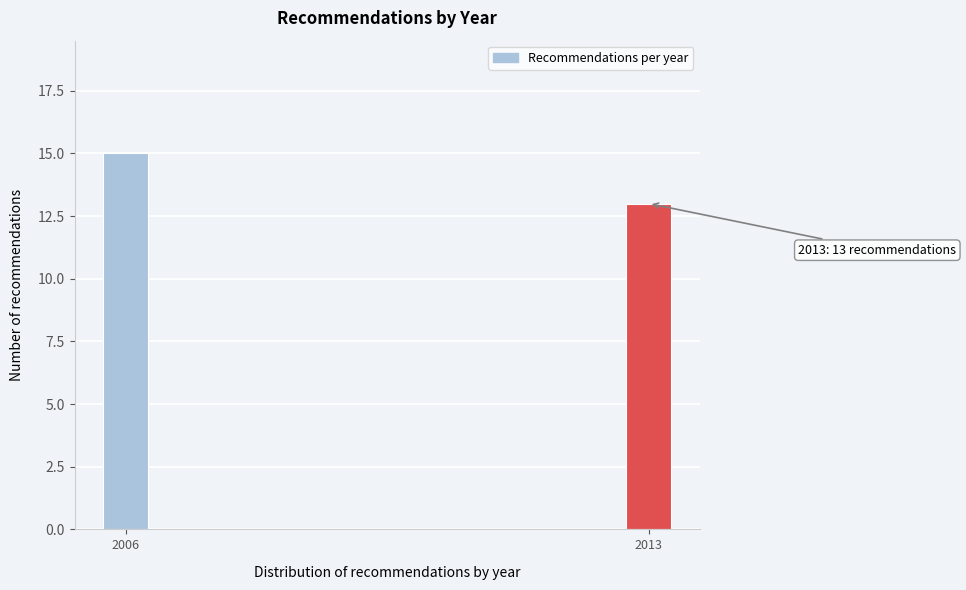

Reading left to right, transcribe all the data shown in this chart.

15	13